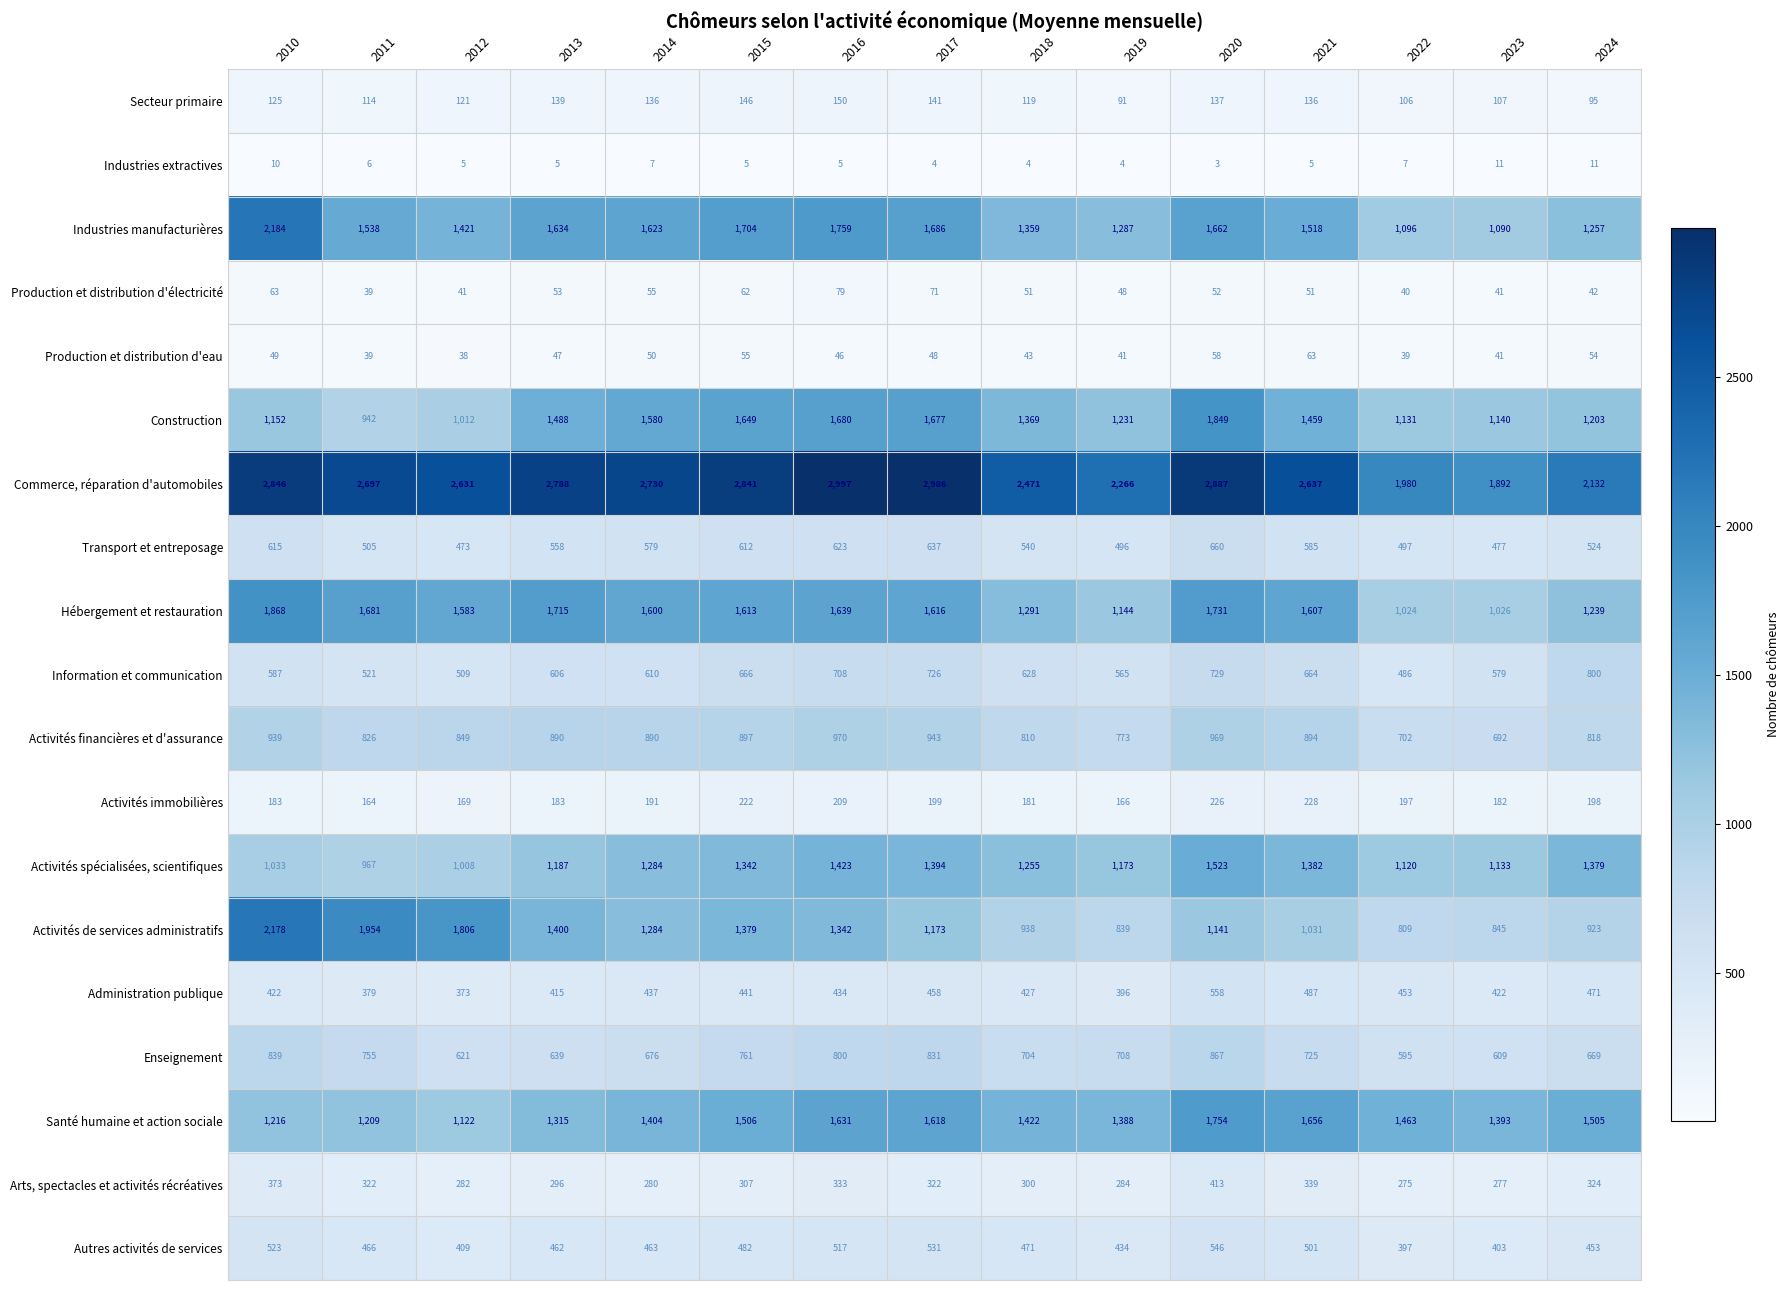

At which label is Hébergement et restauration closest to 1446?

2012